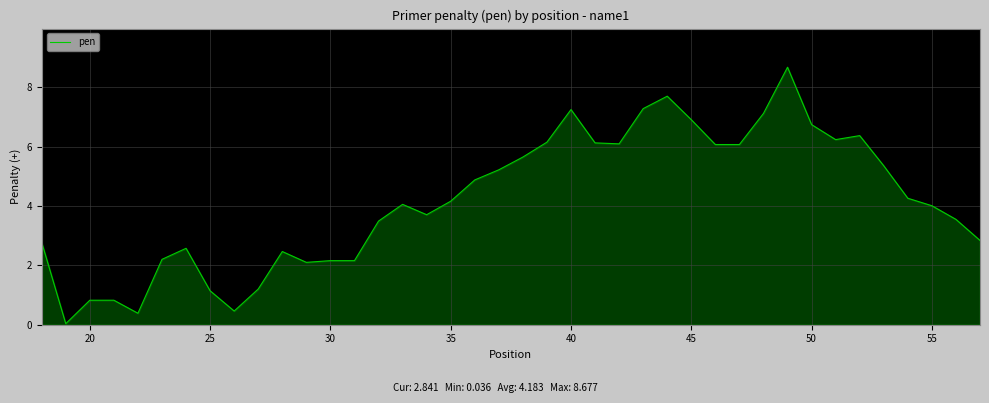

What is the maximum value shown in the chart?

8.7